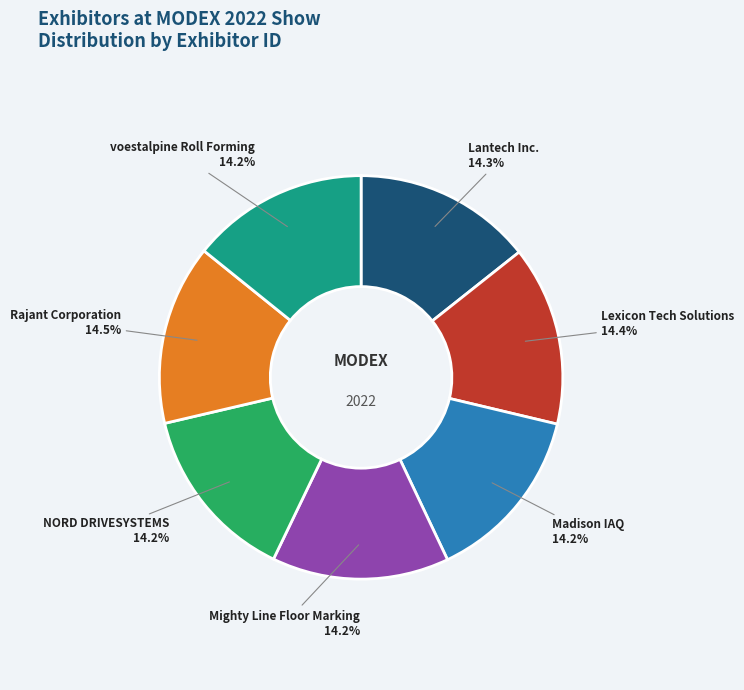

What portion of the pie excludes NORD DRIVESYSTEMS?

85.8%